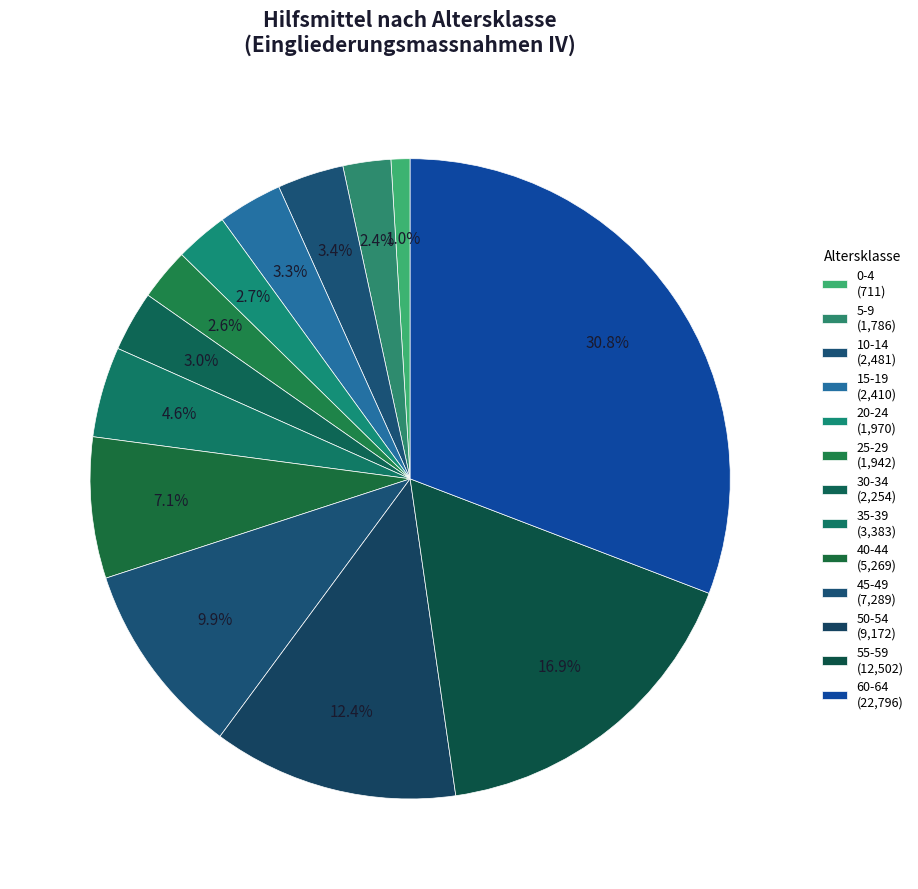

Is there any slice that represents more than half of the pie?

No